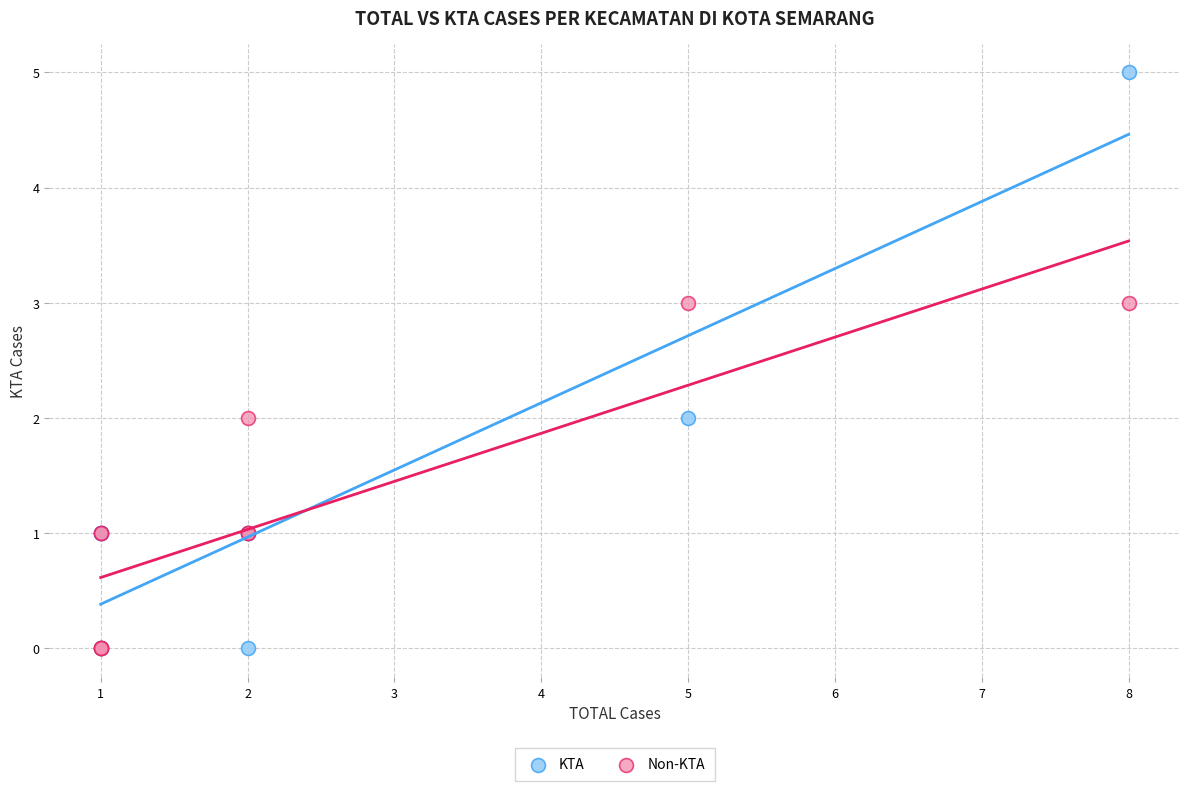

Which series reaches the maximum Y coordinate?

KTA